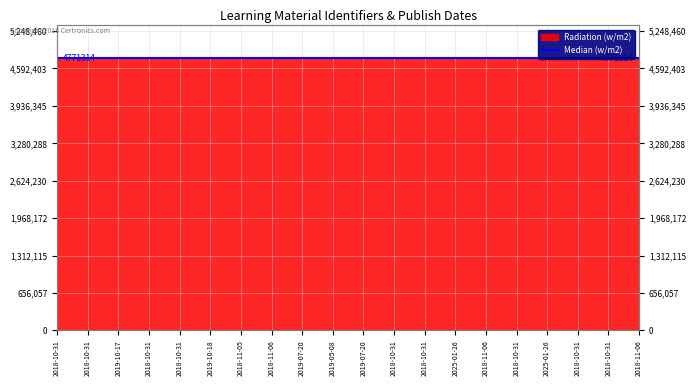

Which label corresponds to the largest value in the chart?

2018-11-06